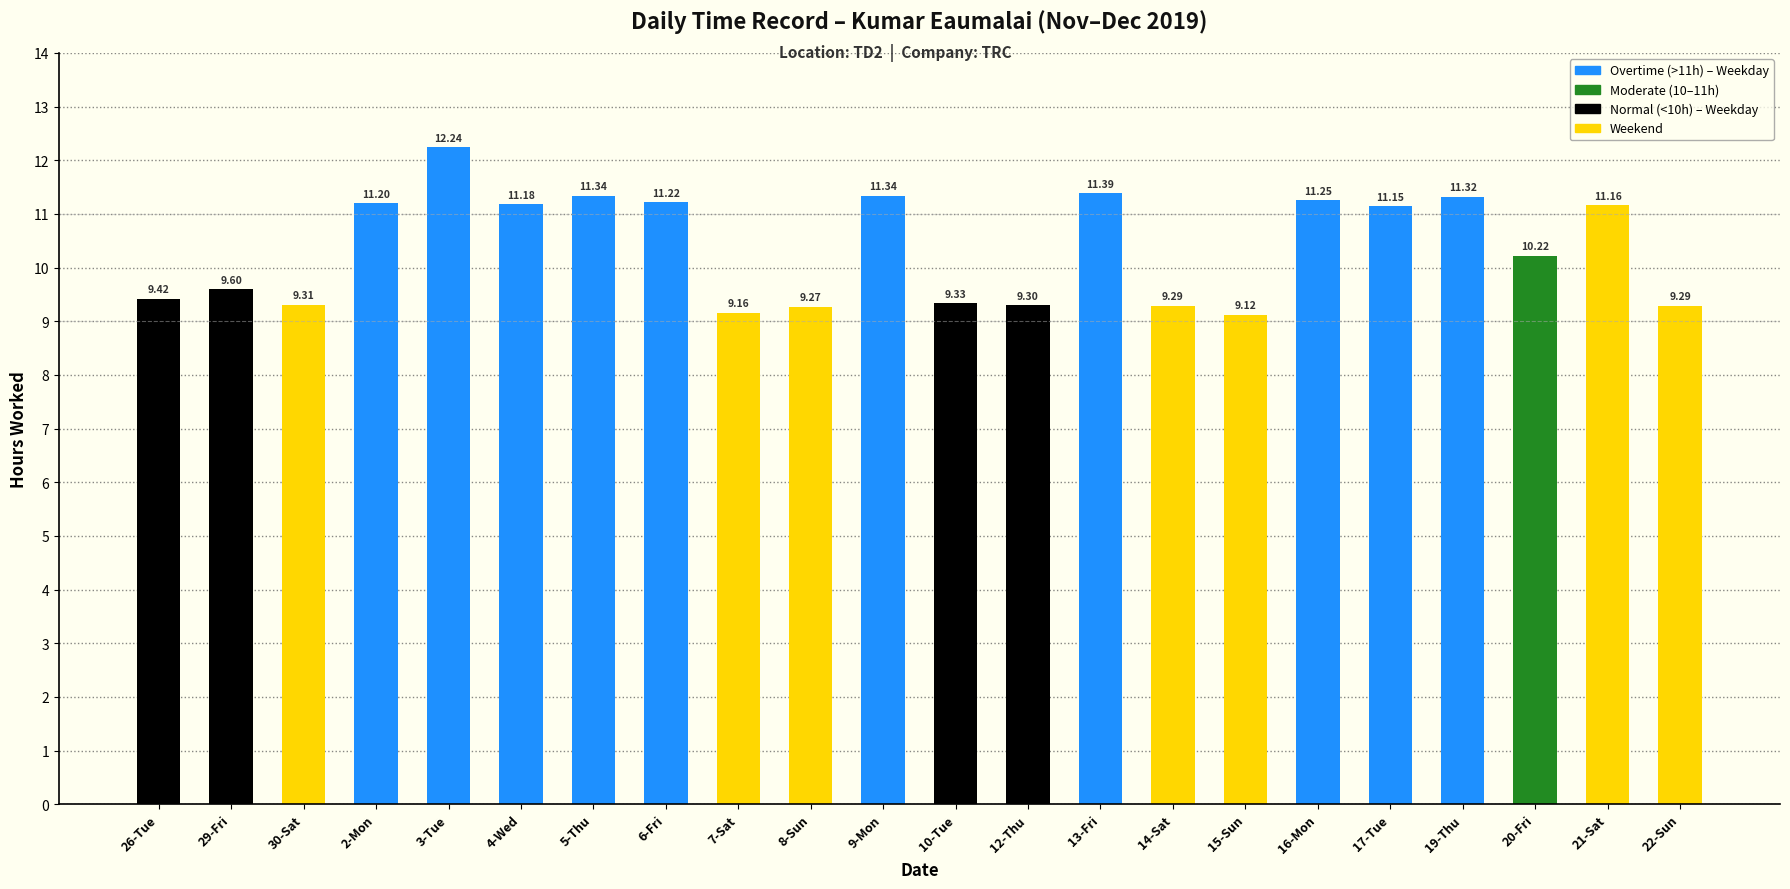

What is the label of the 22nd bar from the left?

22-Sun